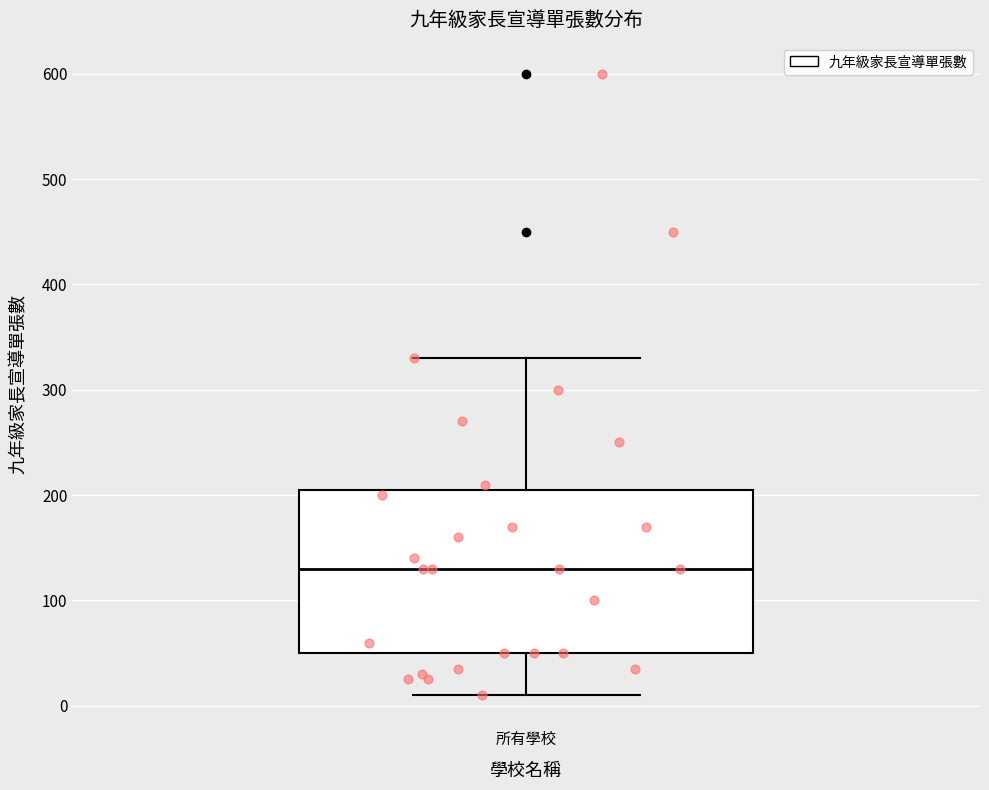

Transcribe this box plot: give where the median line is, the range the box spans, and where the two whiskers end, as read against the y-axis. The values are not printed on the chart, so give them approximately, as read against the axis.

median 130, box 50 to 210, whiskers 10 to 330